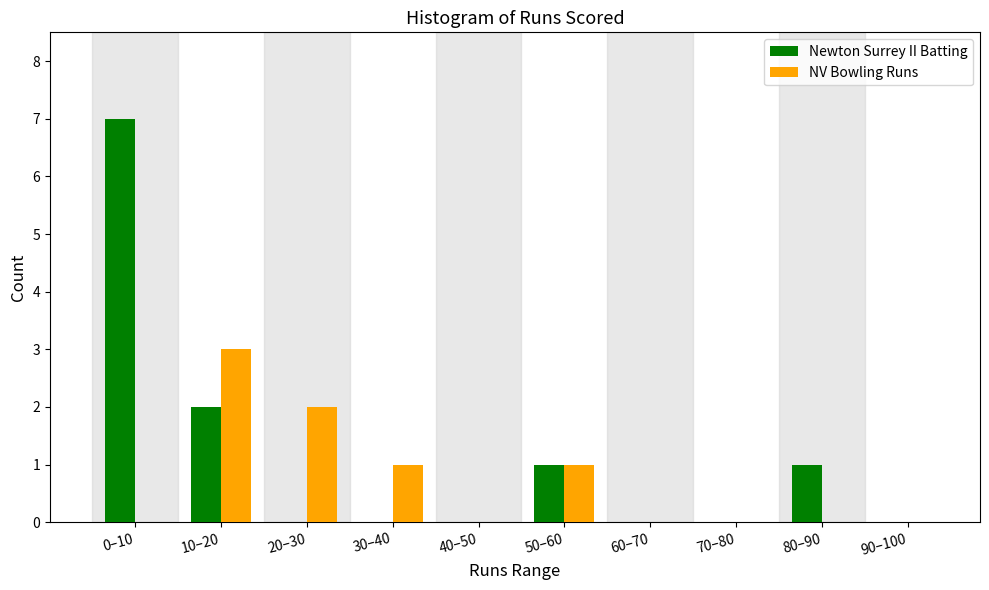

Reading left to right, list all the values displayed in this chart.

Newton Surrey II Batting: 0–10=7	10–20=2	20–30=0	30–40=0	40–50=0	50–60=1	60–70=0	70–80=0	80–90=1	90–100=0
NV Bowling Runs: 0–10=0	10–20=3	20–30=2	30–40=1	40–50=0	50–60=1	60–70=0	70–80=0	80–90=0	90–100=0